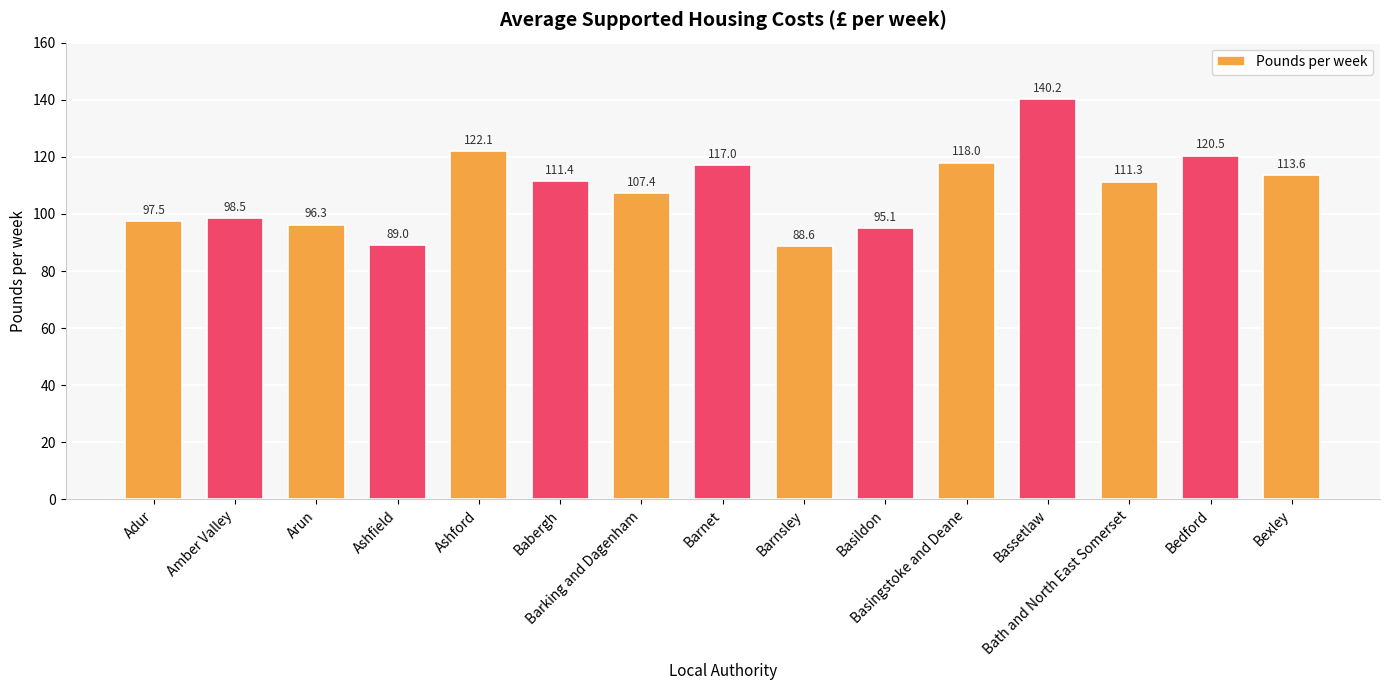

True or false: the data shows 140.2 at Bassetlaw.

True